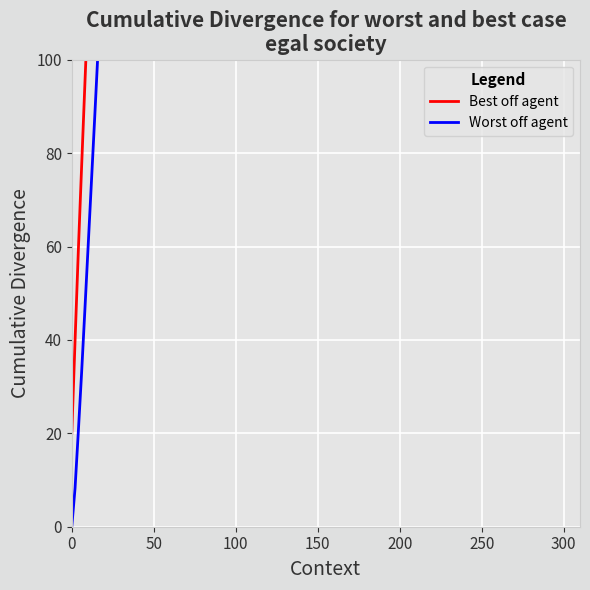

What is the sum of all Worst off agent values?

2621.6